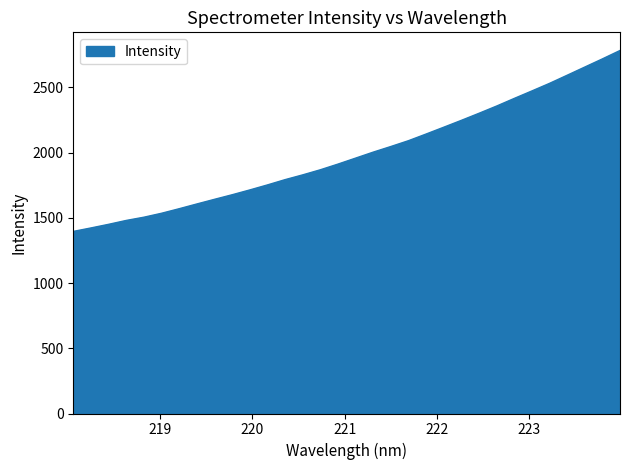

What is the minimum value shown in the chart?

1395.3